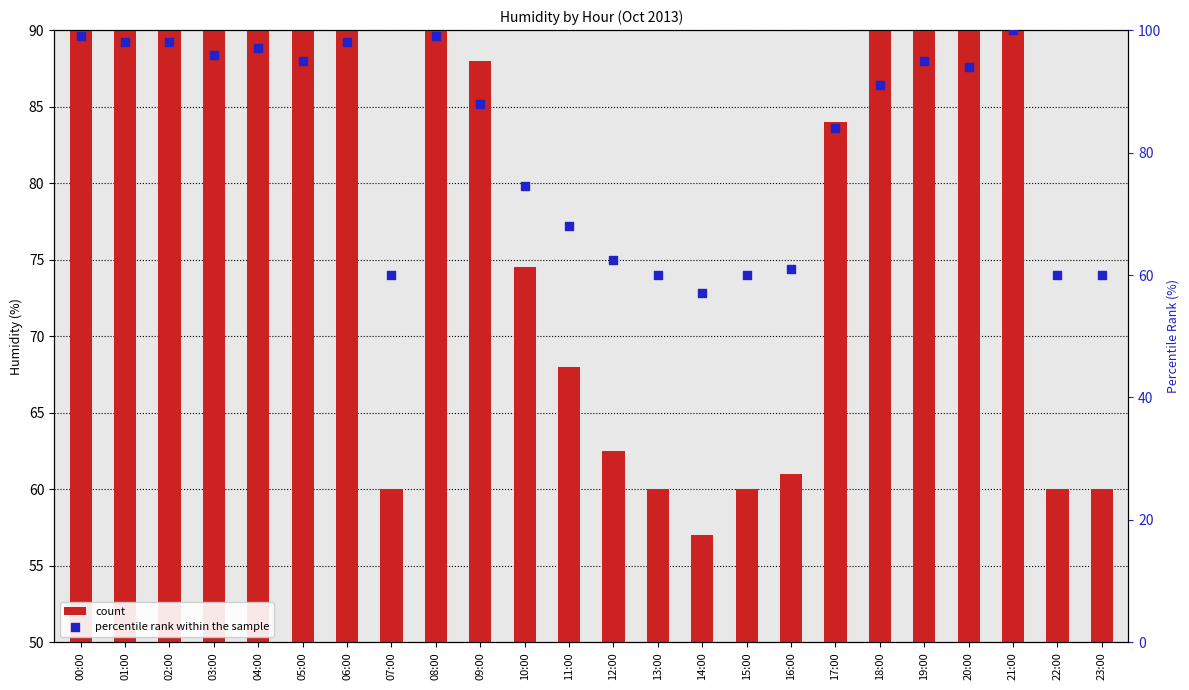

Which series has the largest total across all categories?

percentile rank within the sample